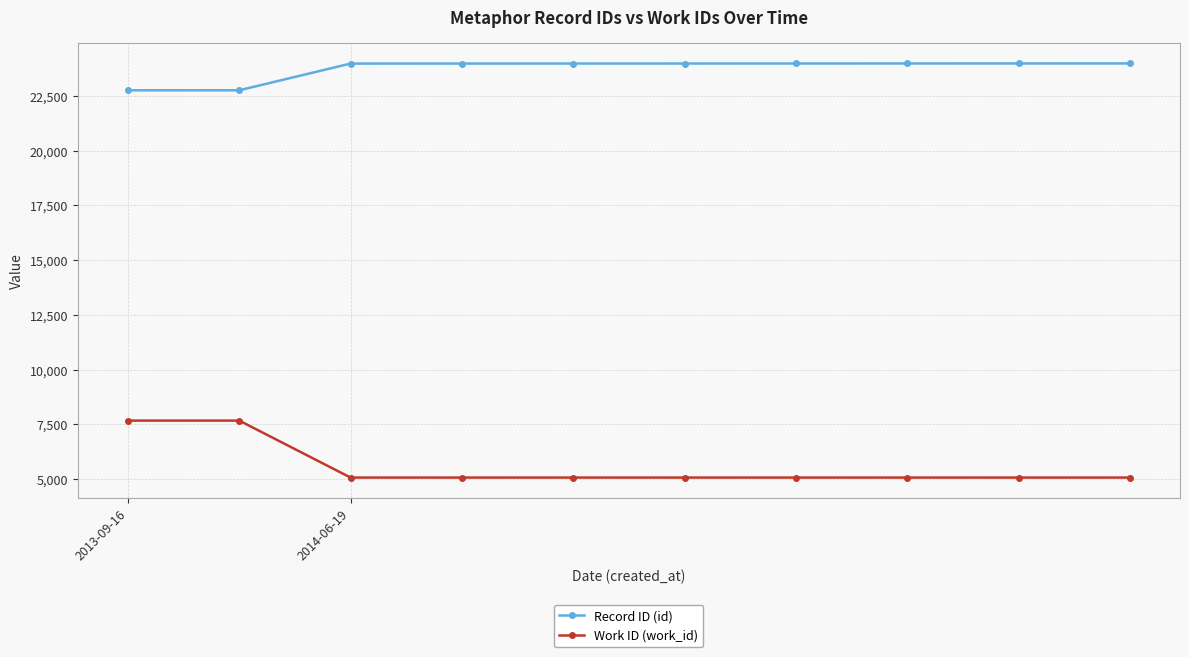

True or false: Record ID (id) and Work ID (work_id) intersect in this chart.

False